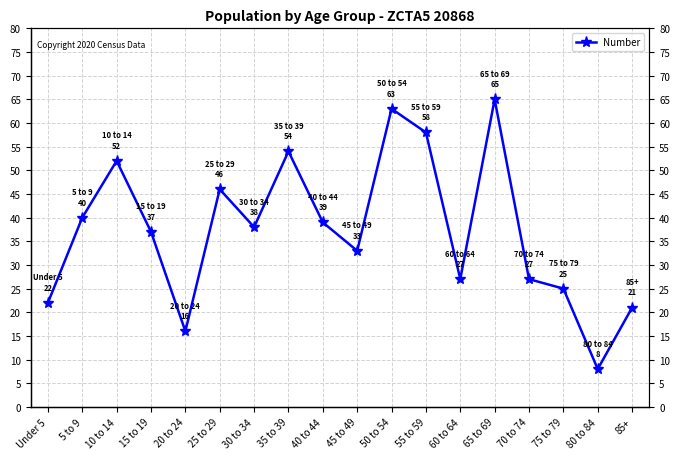

What is the label of the 13th point from the left?

60 to 64